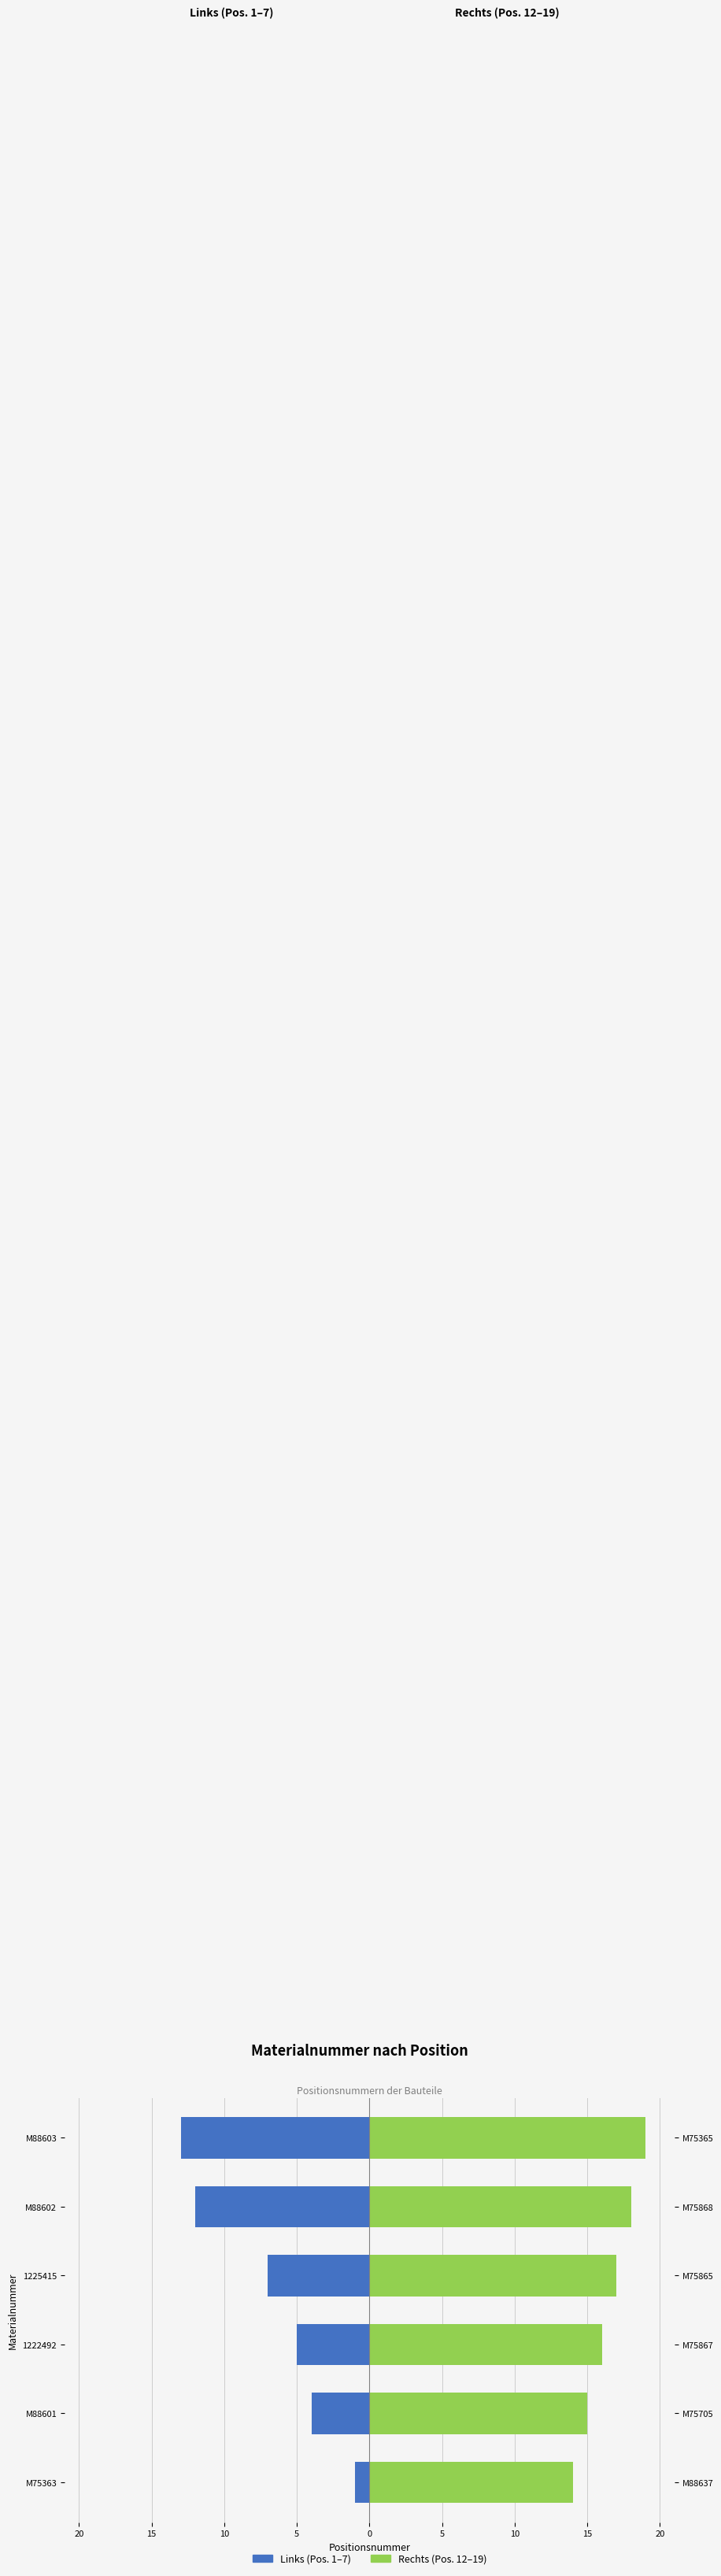

What is the average value of the Materialnummer (1–7) series?

-7